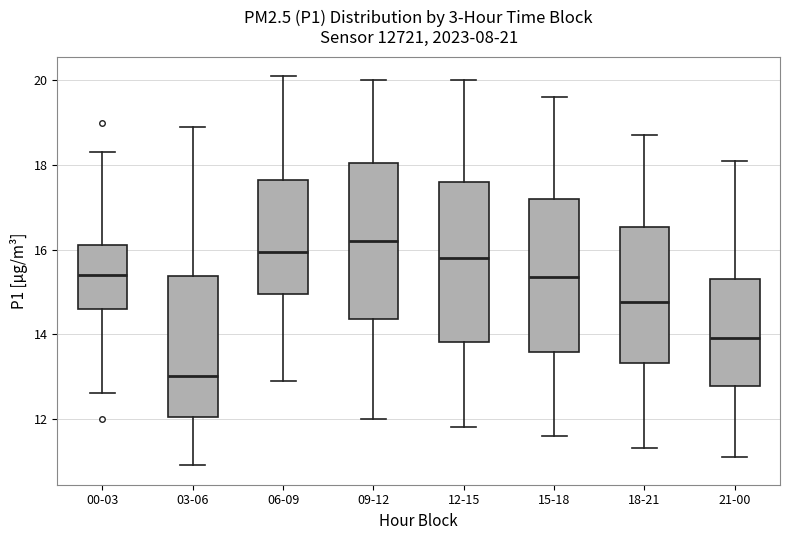

Reading left to right, transcribe this box plot: for each box, give where its median line is, the range the box spans, and where its two whiskers end, as read against the y-axis. The values are not printed on the chart, so give them approximately, as read against the axis.

00-03: median 15.4, box 14.6 to 16.2, whiskers 12.6 to 18.4
03-06: median 13.0, box 12.0 to 15.4, whiskers 11.0 to 19.0
06-09: median 16.0, box 15.0 to 17.6, whiskers 13.0 to 20.2
09-12: median 16.2, box 14.4 to 18.0, whiskers 12.0 to 20.0
12-15: median 15.8, box 13.8 to 17.6, whiskers 11.8 to 20.0
15-18: median 15.4, box 13.6 to 17.2, whiskers 11.6 to 19.6
18-21: median 14.8, box 13.4 to 16.6, whiskers 11.4 to 18.8
21-00: median 14.0, box 12.8 to 15.4, whiskers 11.2 to 18.2